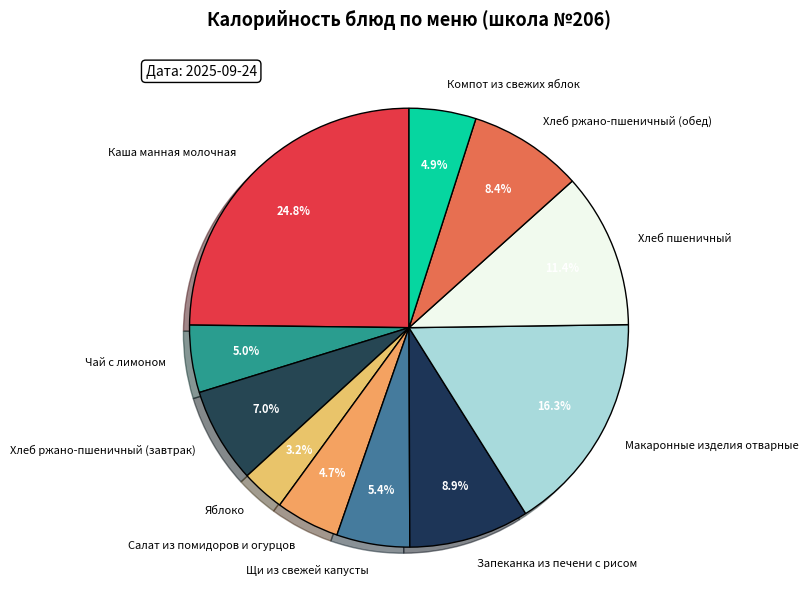

To the nearest percent, what is the difference between the largest and smallest slice percentages?

22%